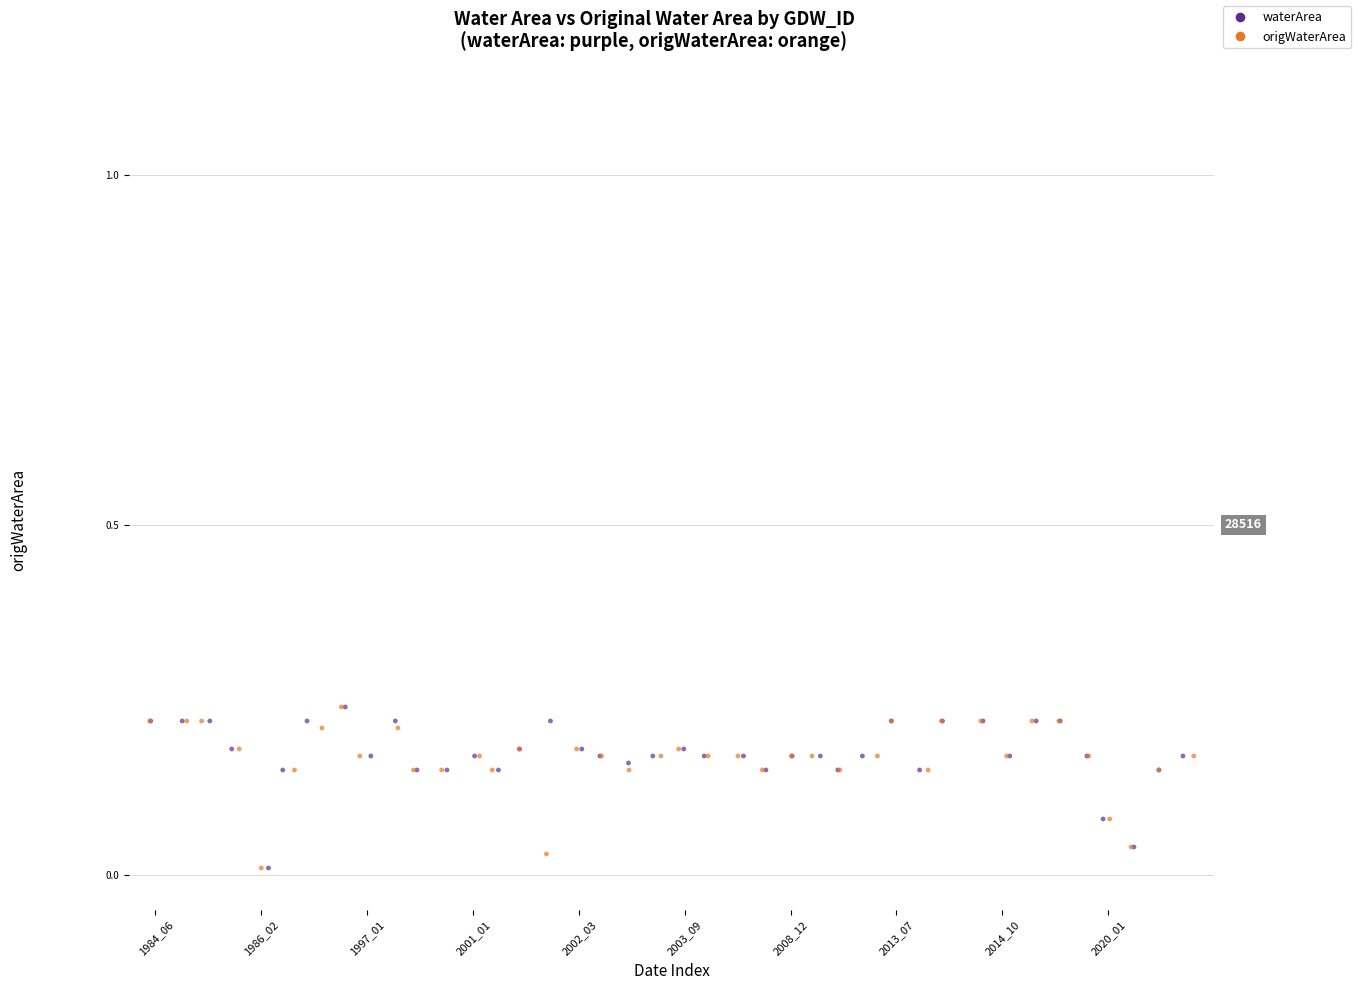

What are all the series names shown in the legend?

waterArea, origWaterArea